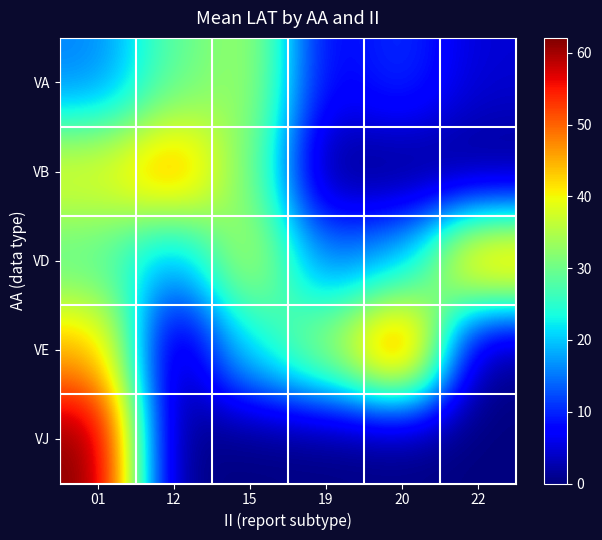

What is the difference between the highest and lowest values at 19?

34.3